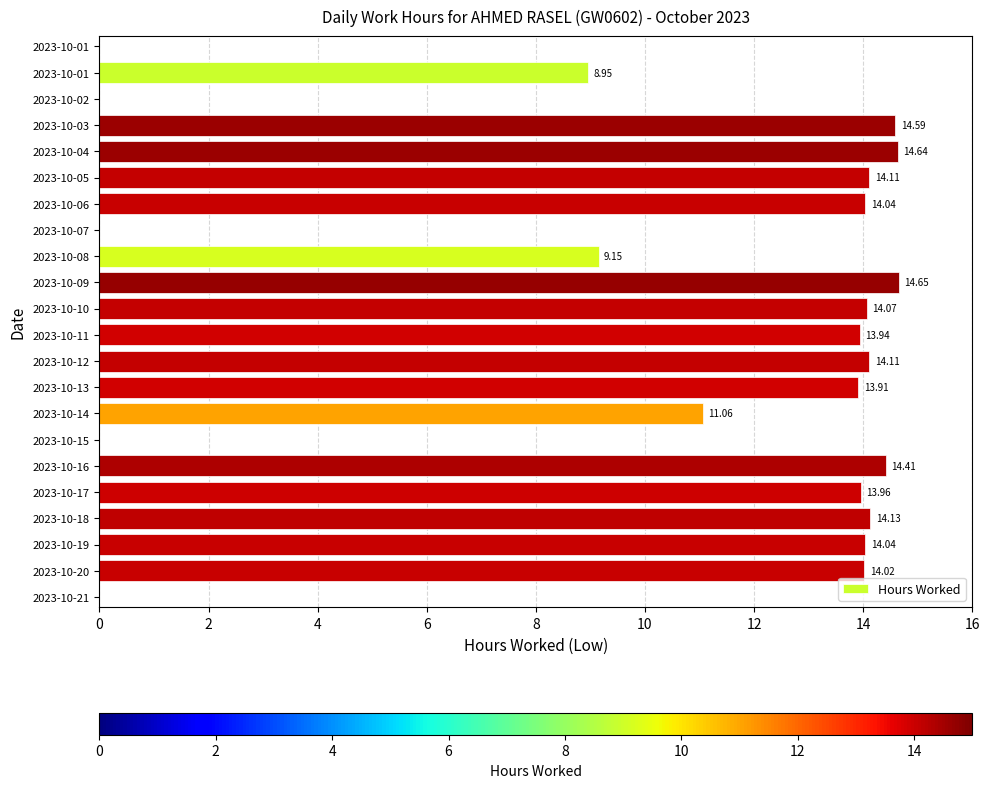

Which category has the highest value across all series?

2023-10-09